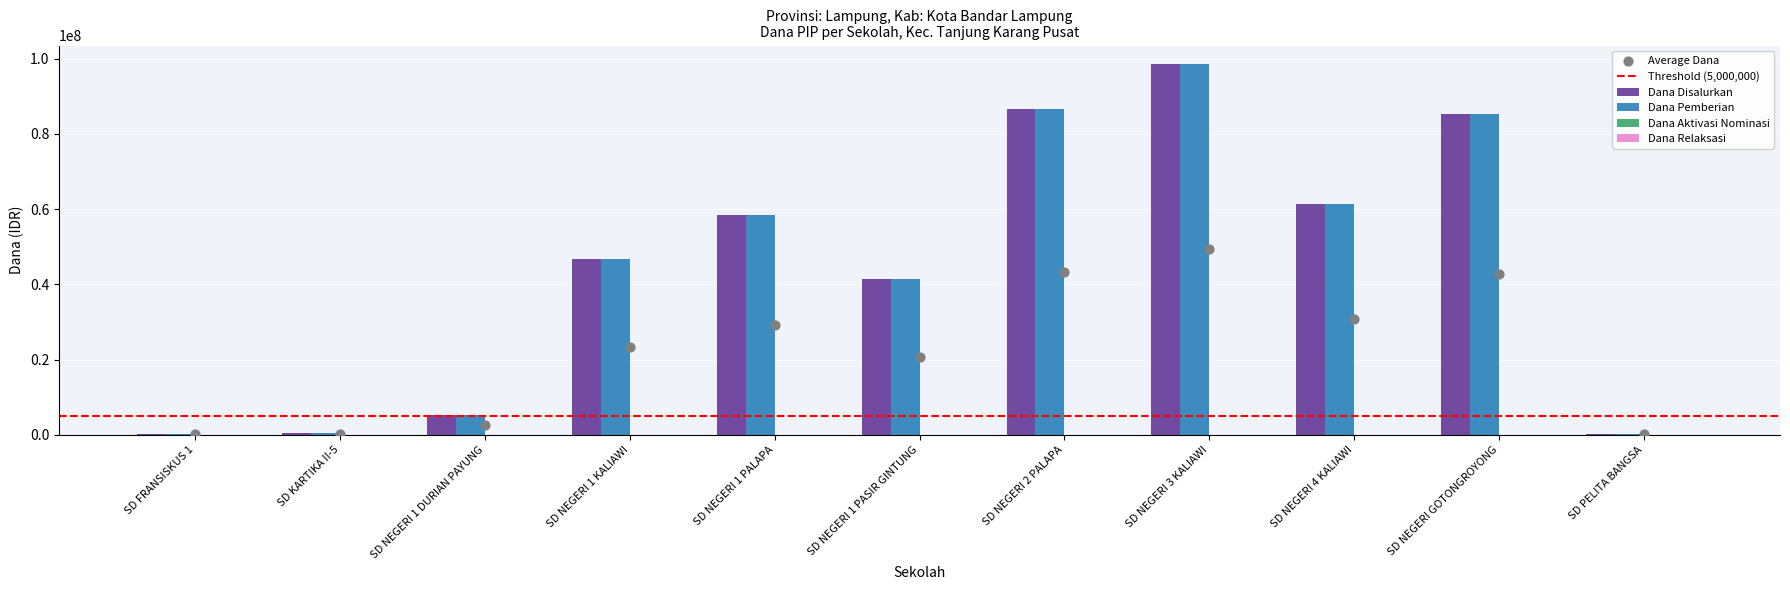

Which series contains the highest Y value?

Siswa Disalurkan